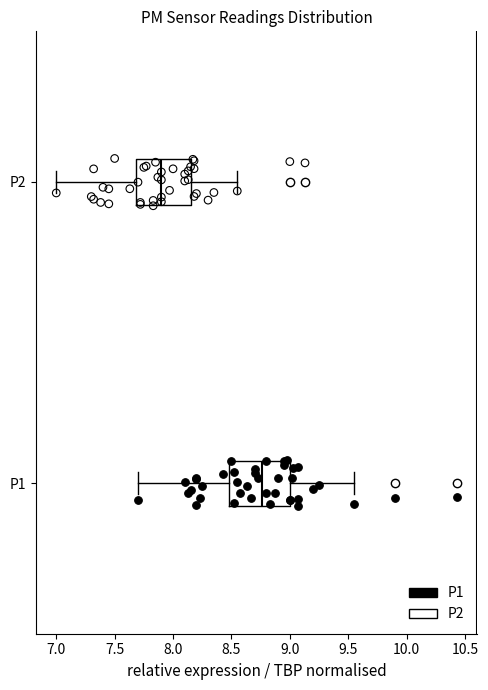

Which box has the furthest to the right median line?

P1